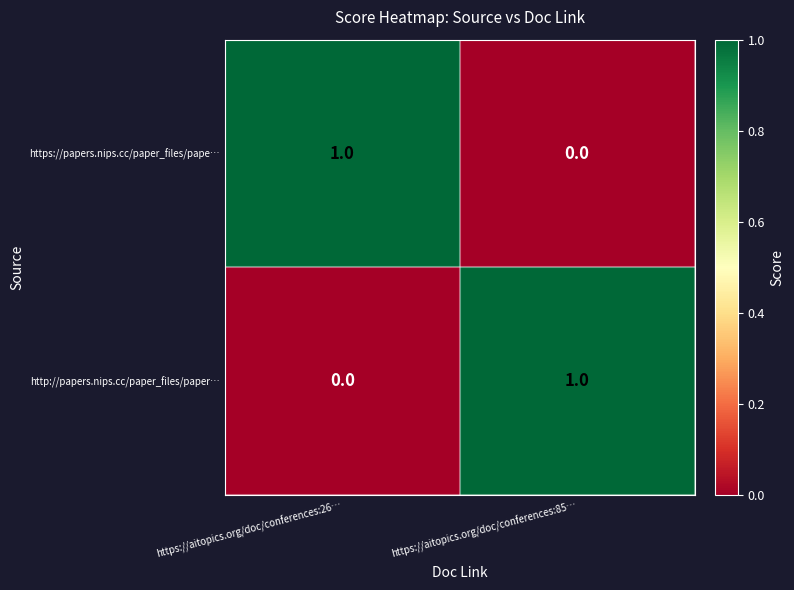

At which label does https://papers.nips.cc/paper_files/pape… reach its peak?

https://aitopics.org/doc/conferences:26…